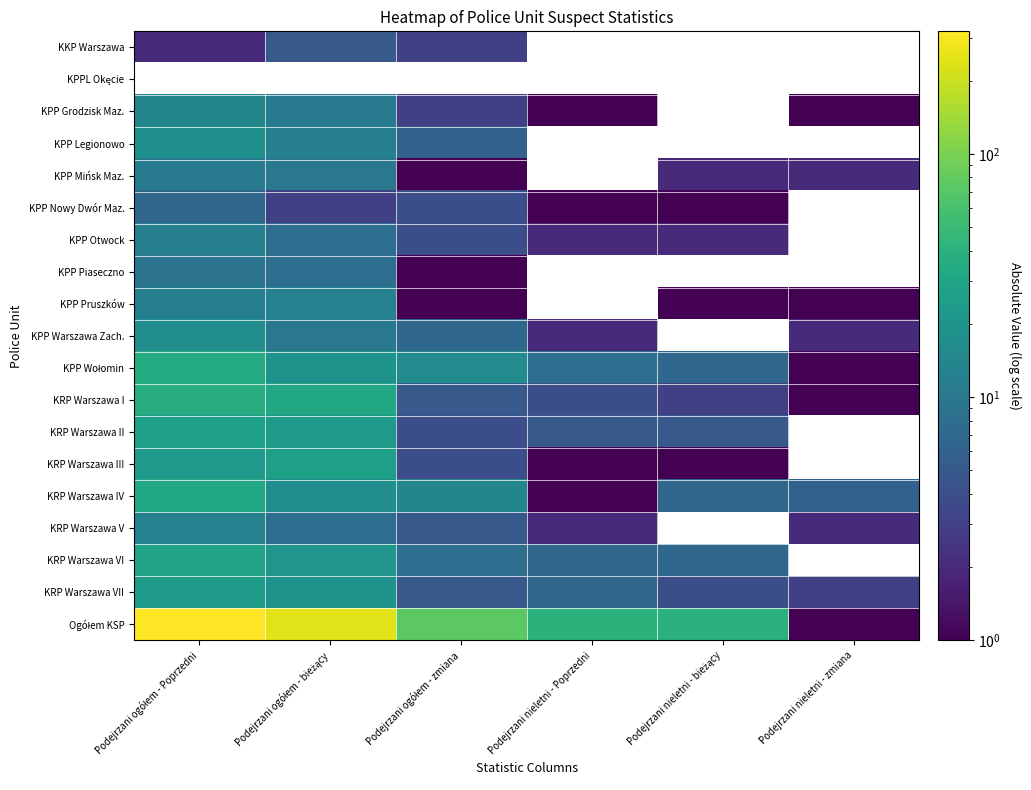

Which series has the largest total across all categories?

Ogółem KSP